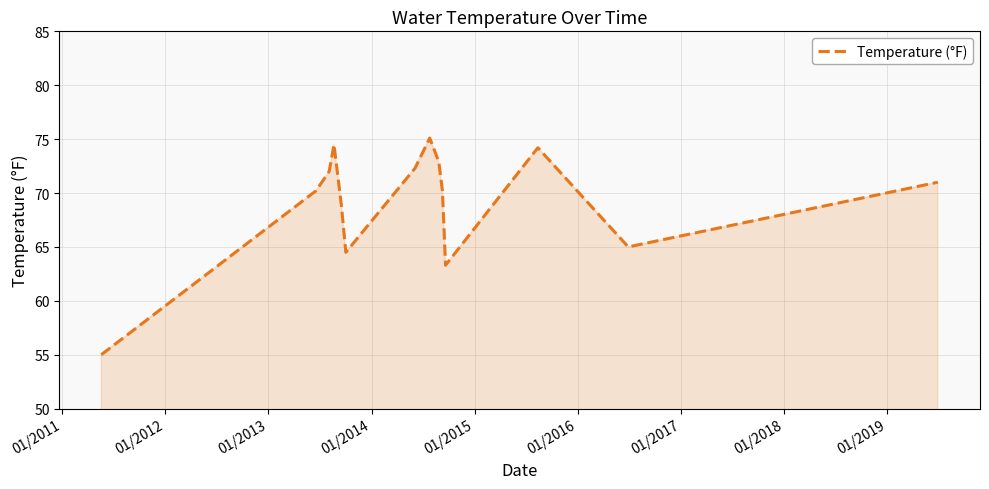

How many lines are shown in the chart?

1